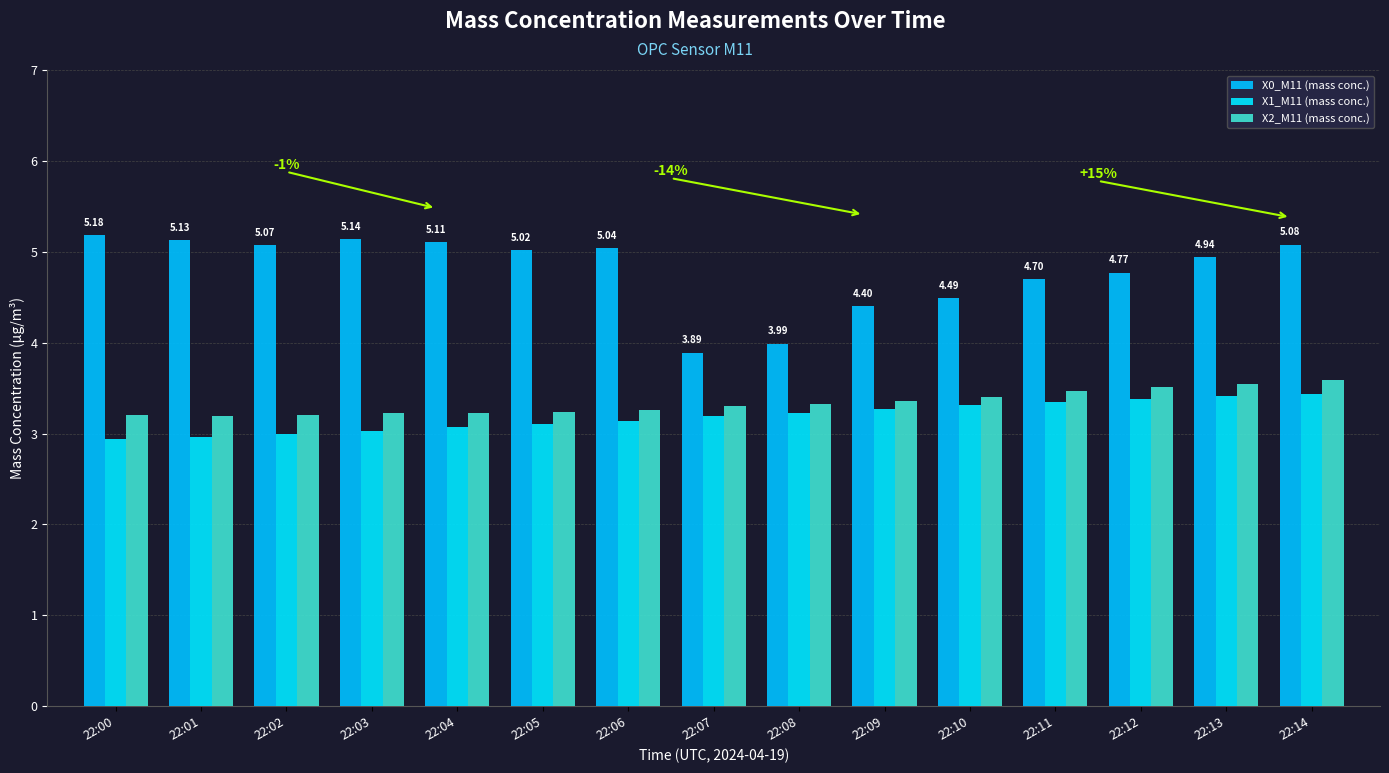

What is the average value of the X0_M11 (mass conc.) series?

4.8